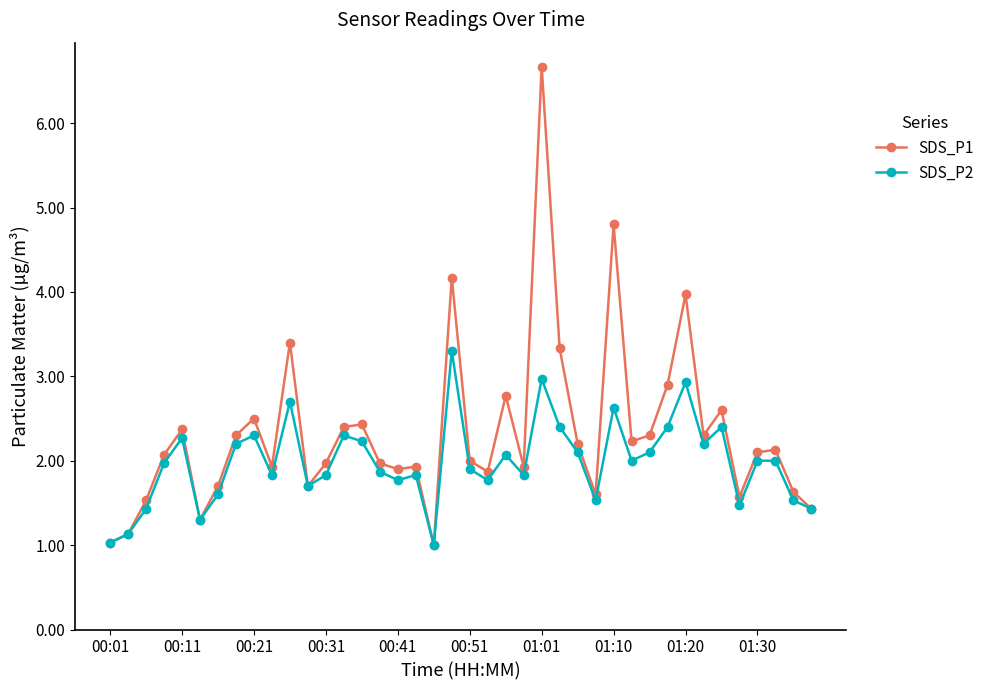

True or false: SDS_P2 has more than 2 points higher than both neighbors.

True